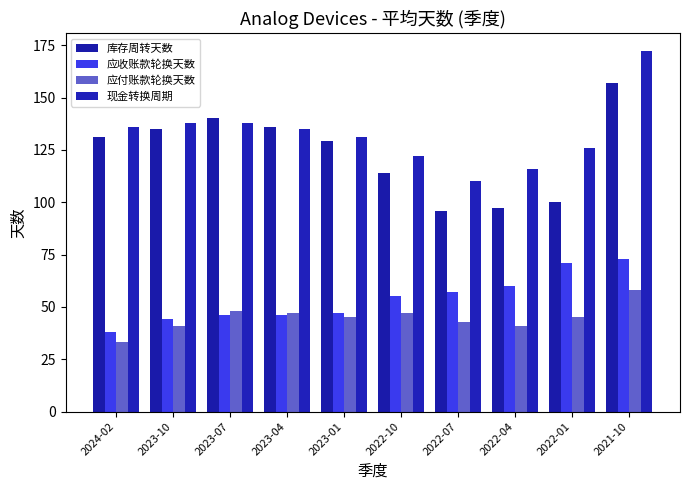

What is the difference between the 应付账款轮换天数 values at 2023-10 and 2023-07?

7